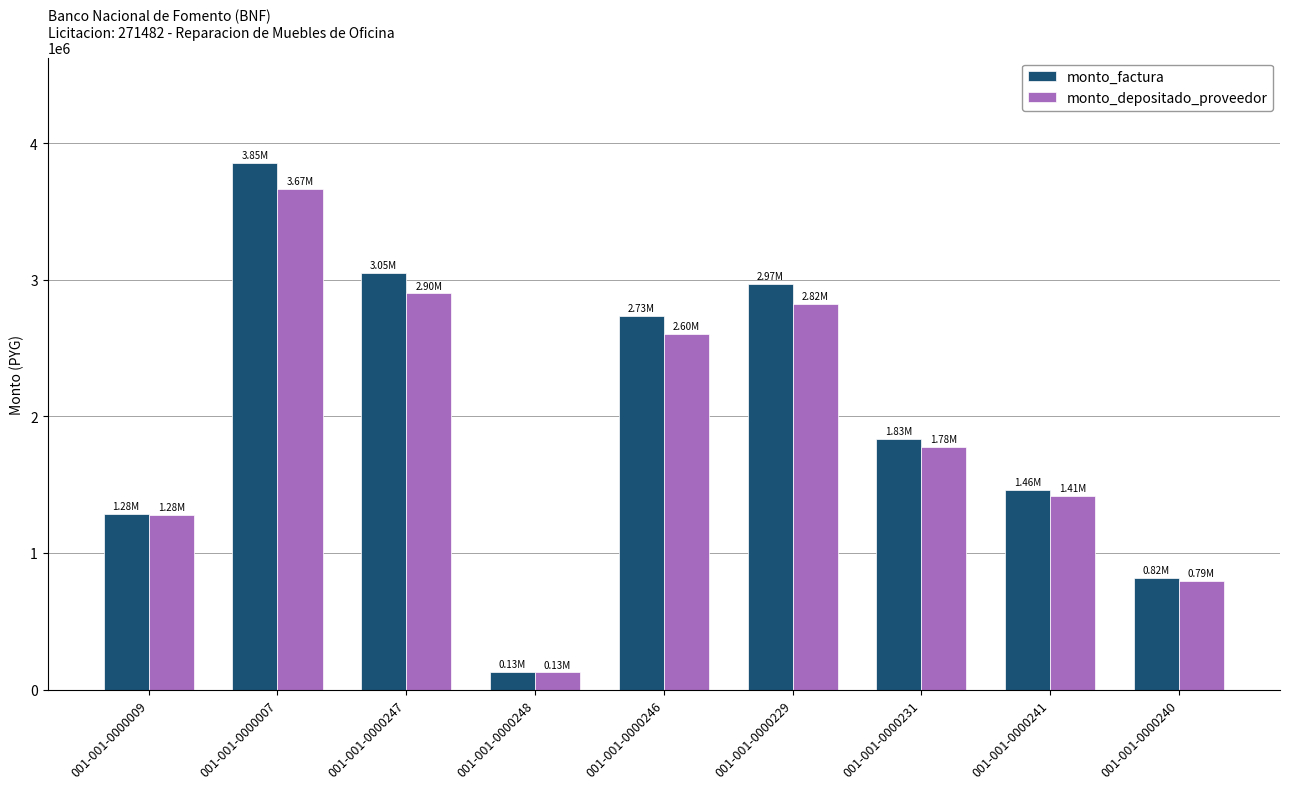

What is the difference between the highest and lowest values at 001-001-0000246?

134064